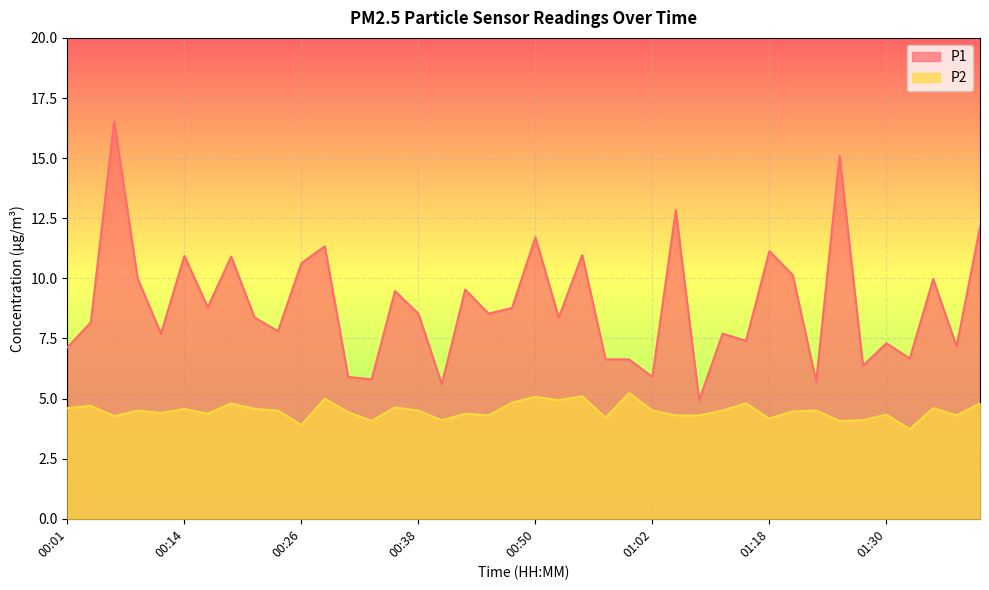

Where is P2 nearest to the value 4?

00:33